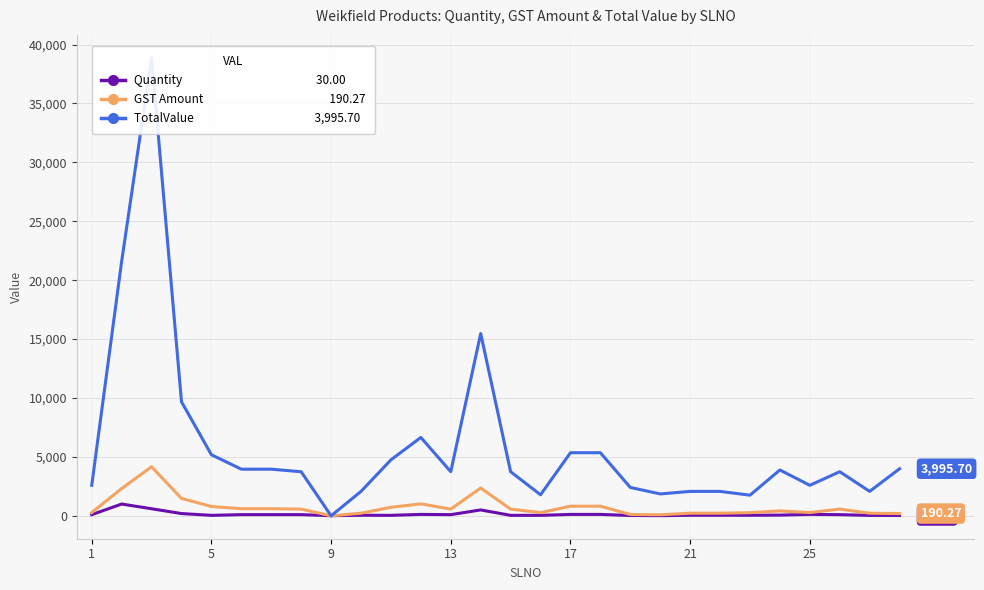

True or false: GST Amount and TotalValue intersect in this chart.

False